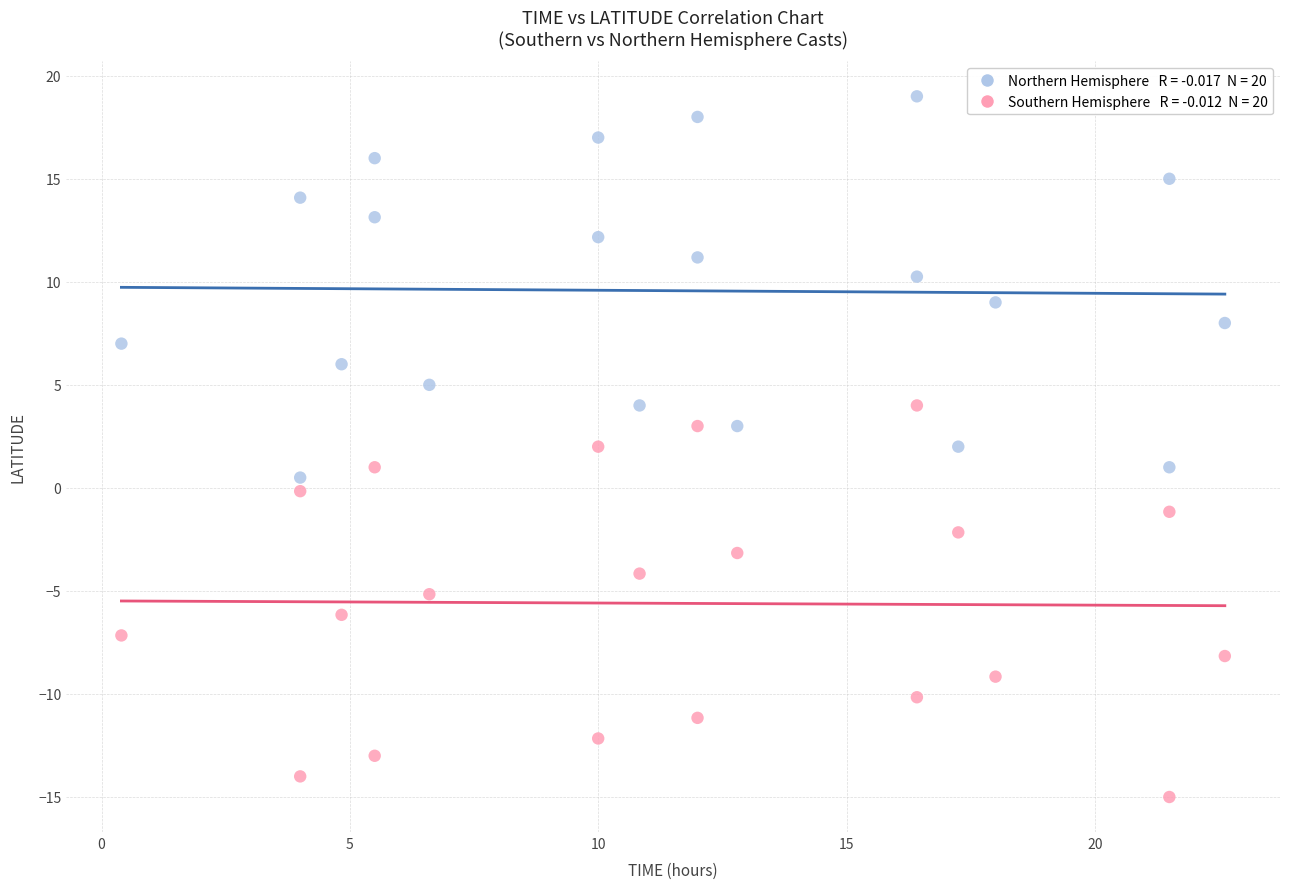

Across all data points, what is the range of X values (max minus min)?

22.2